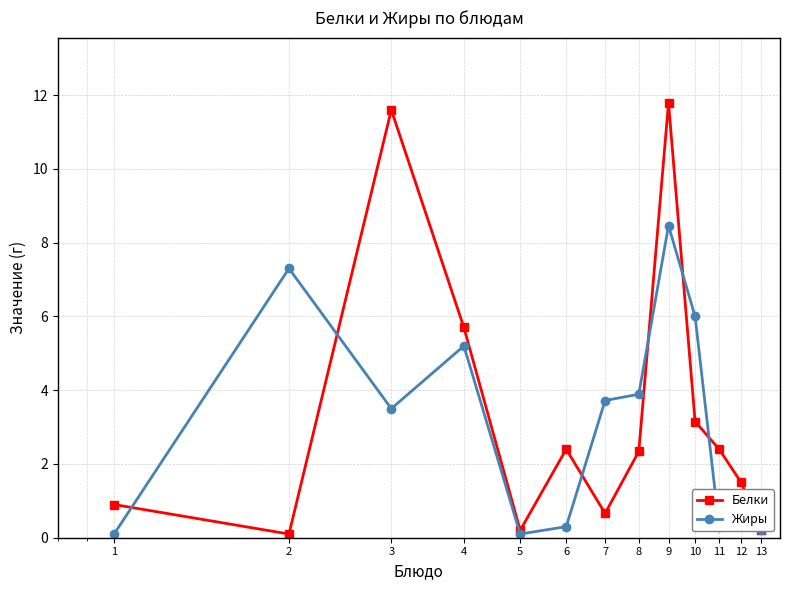

Rank the series by their average value, from lowest to highest.

Жиры, Белки